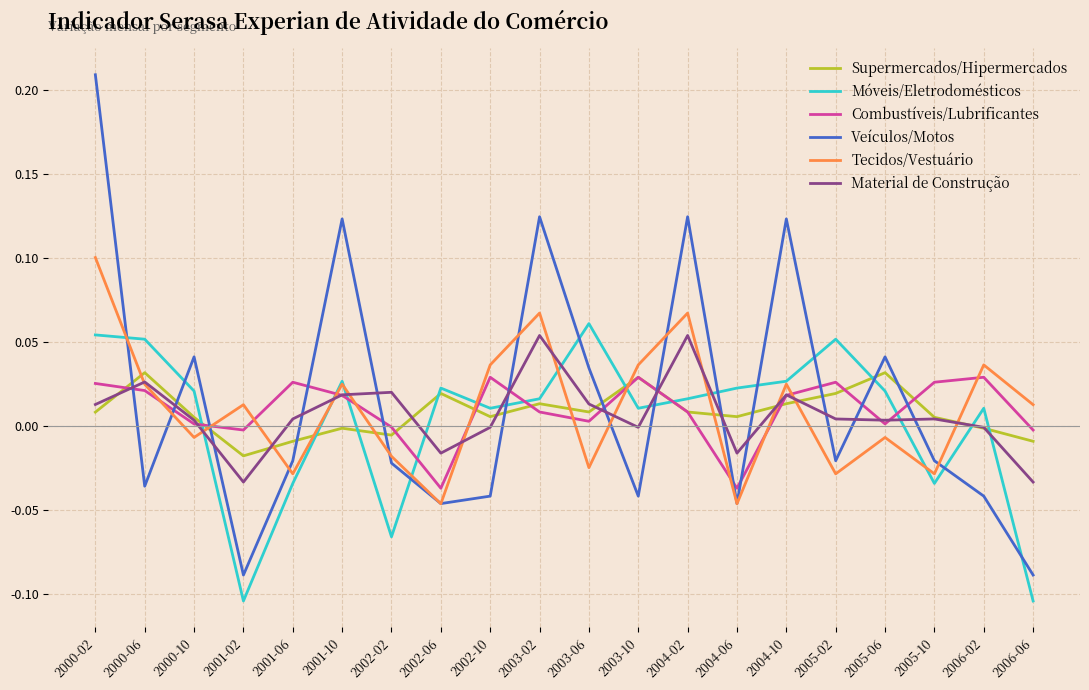

Which label corresponds to the largest value in the chart?

2000-02